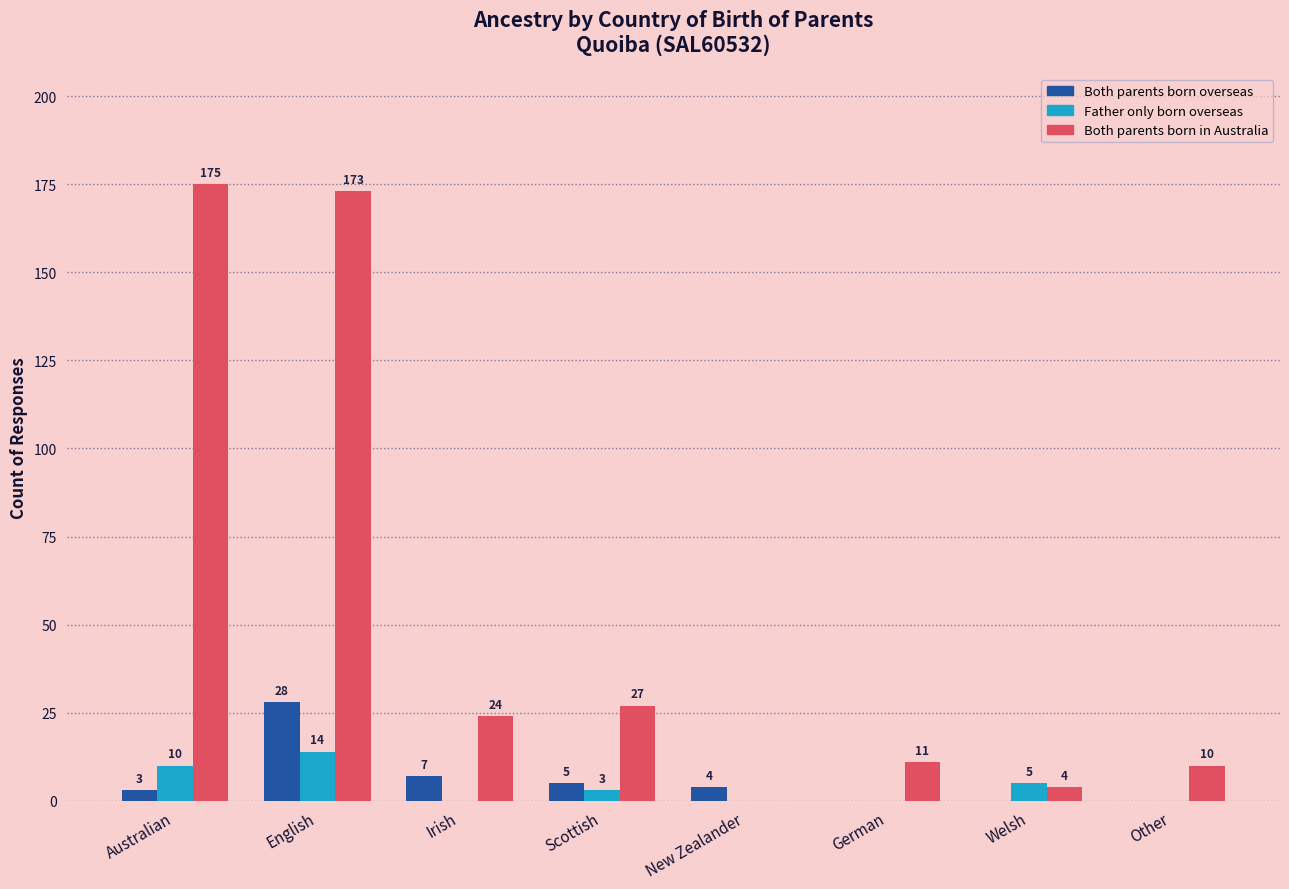

Which category has the highest value across all series?

Australian